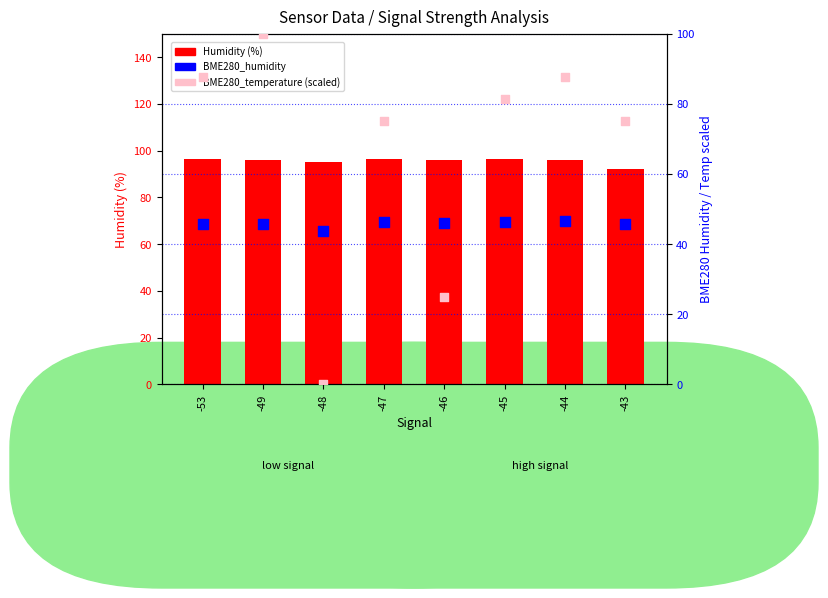

Which series contains the highest Y value?

BME280_temperature (scaled)